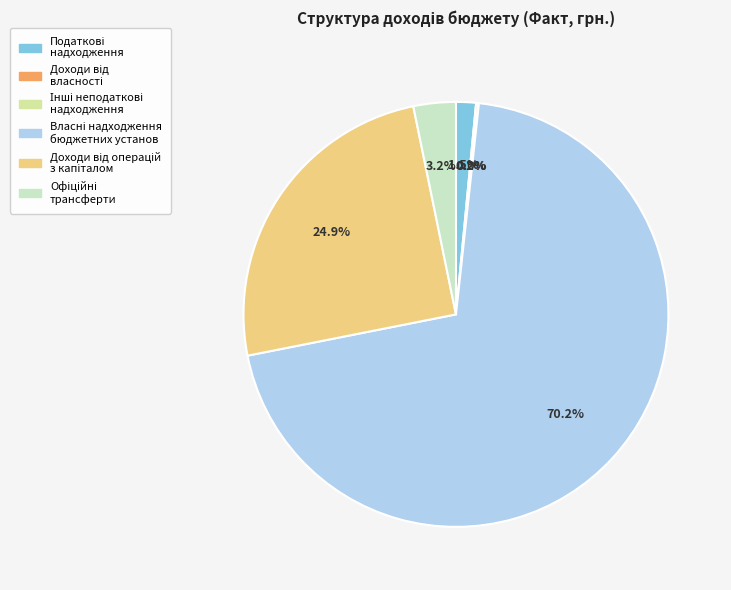

To the nearest percent, what is the average slice percentage?

17%